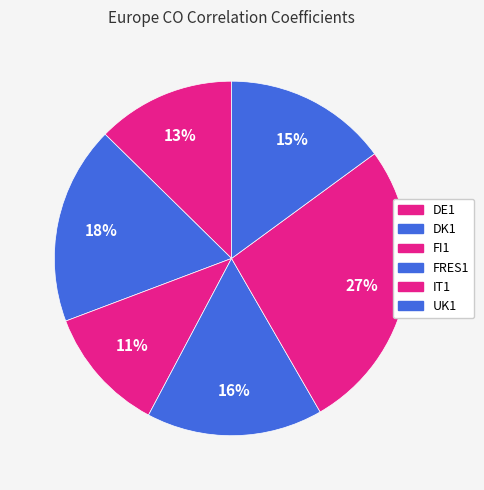

Count the number of slices in the pie.

6